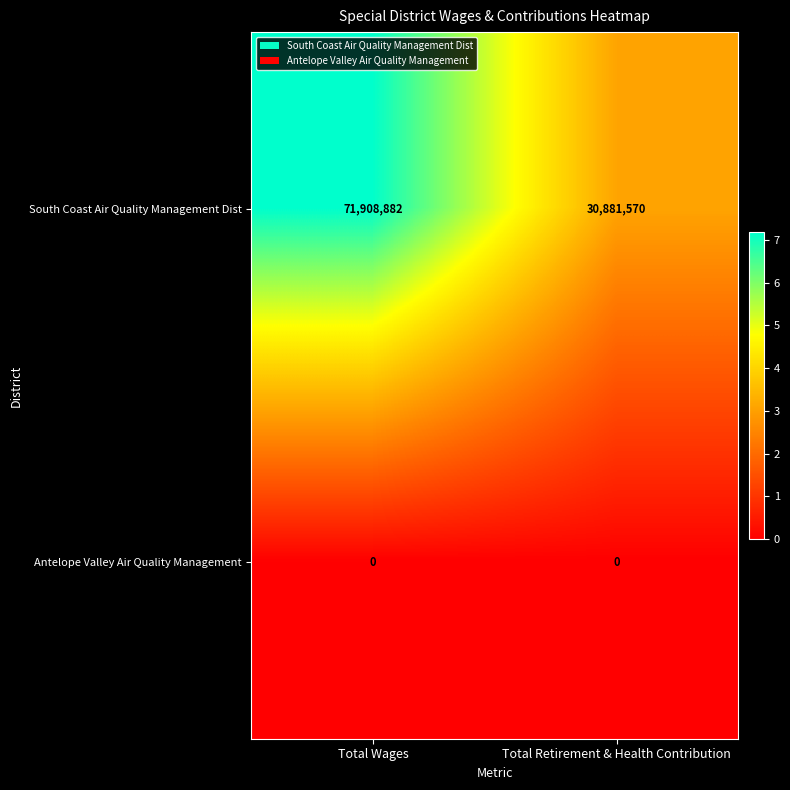

Reading right to left, list all the values displayed in this chart.

South Coast Air Quality Management Dist: 30881570	71908882
Antelope Valley Air Quality Management: 0	0